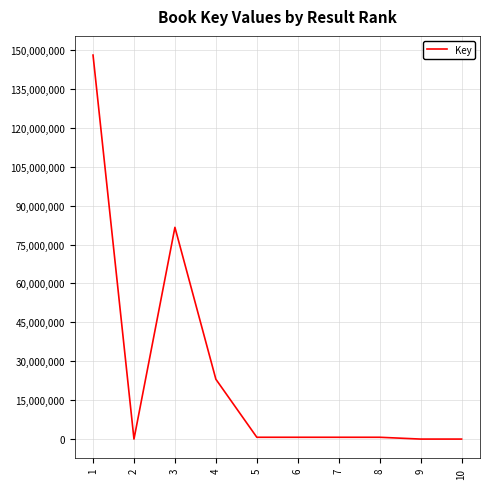

Which category has the highest value across all series?

1